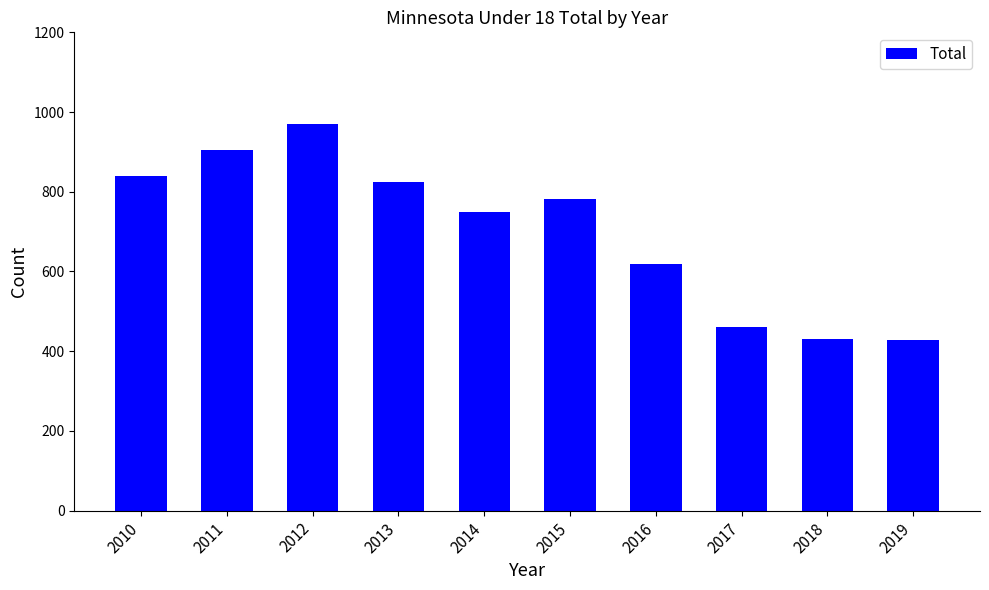

Where is the data nearest to the value 698?

2014